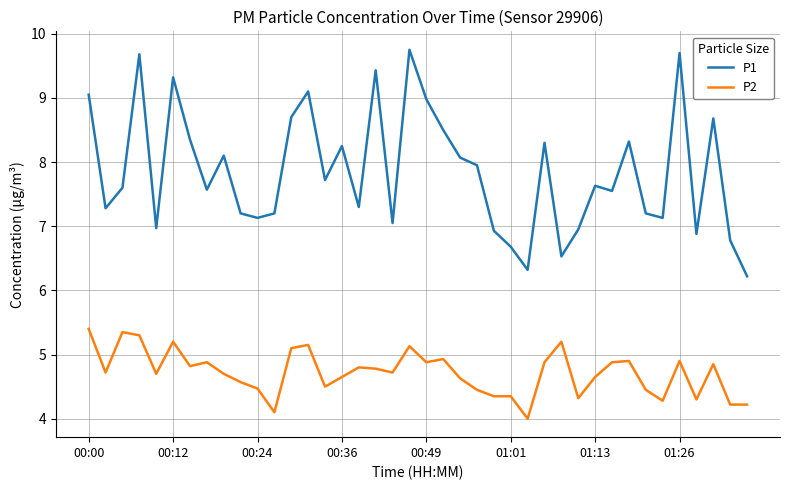

List the series in order of their peak value, highest first.

P1, P2